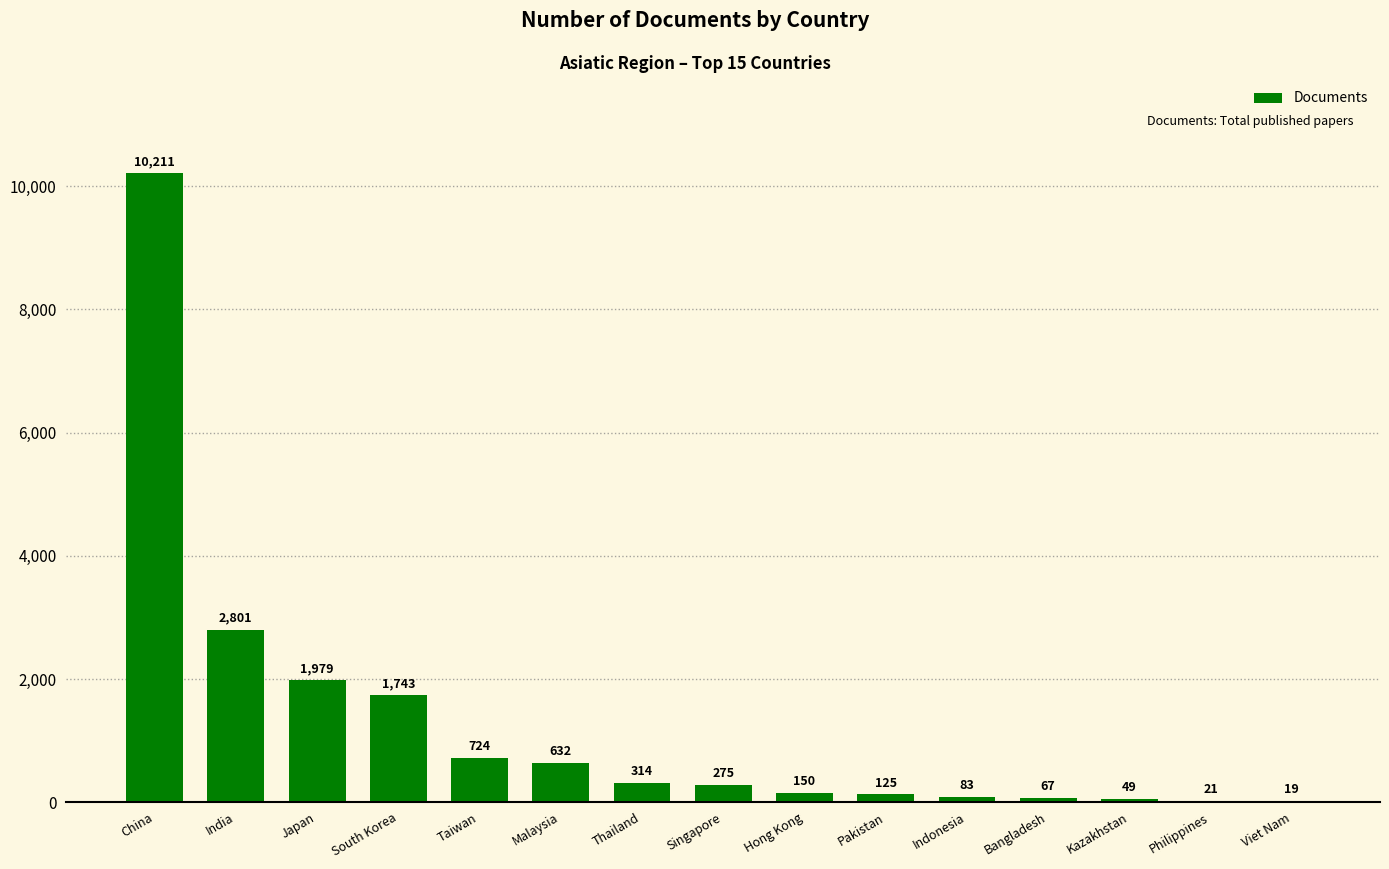

The chart shows a value of 67 at Bangladesh. True or false?

True